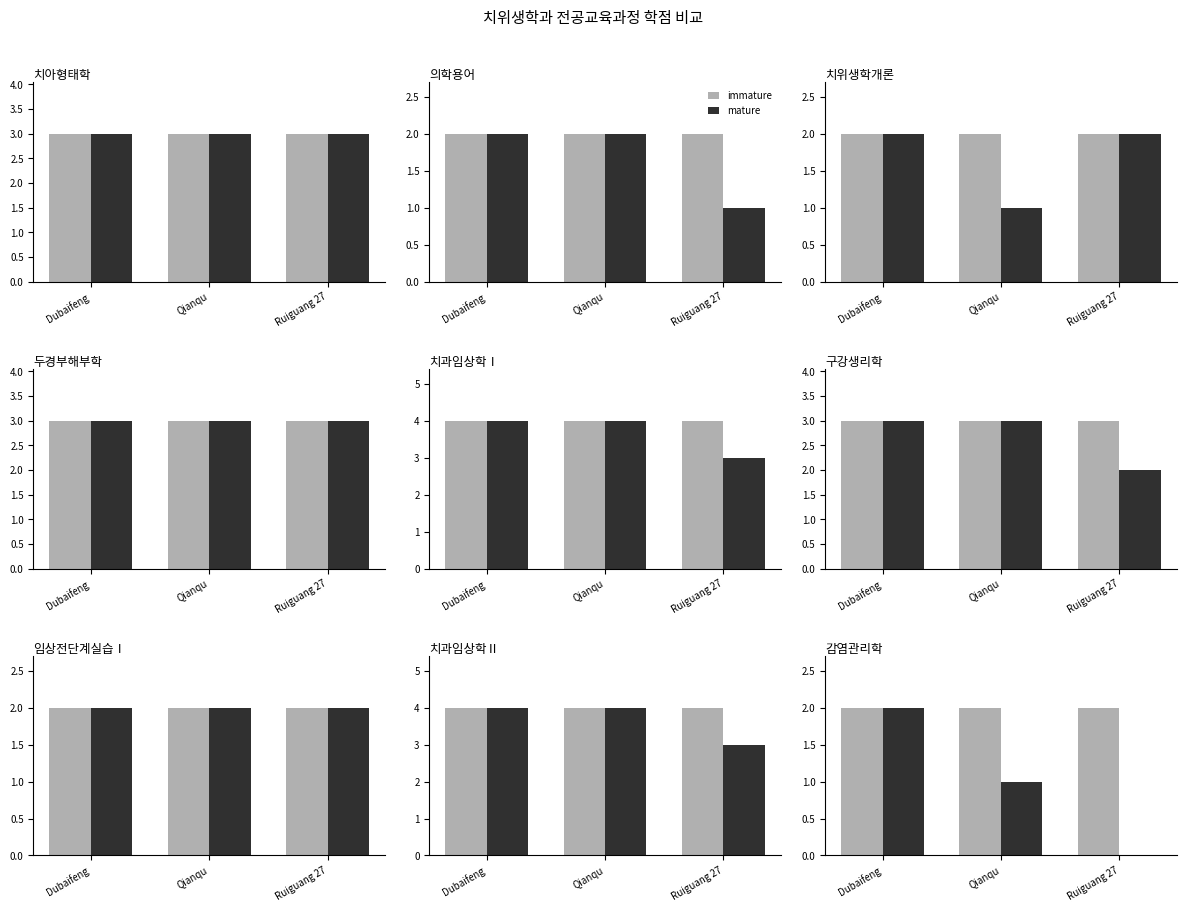

Which category has the lowest value in the immature series?

Dubaifeng